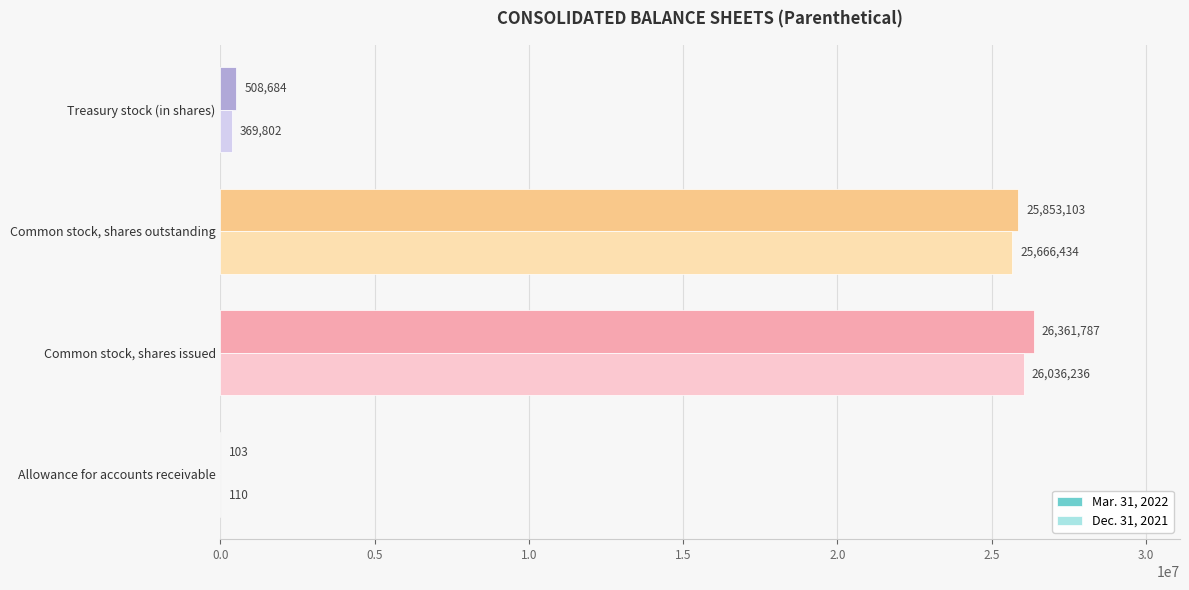

What is the maximum value for Dec. 31, 2021?

26036236